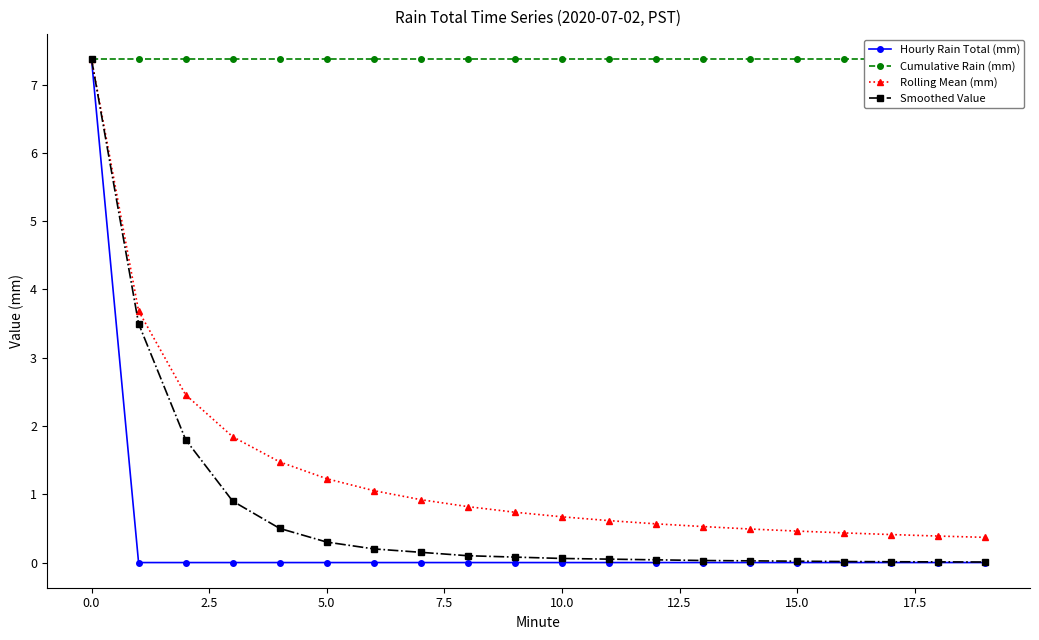

The Hourly Rain Total (mm) series shows 0.0 at 19. True or false?

True